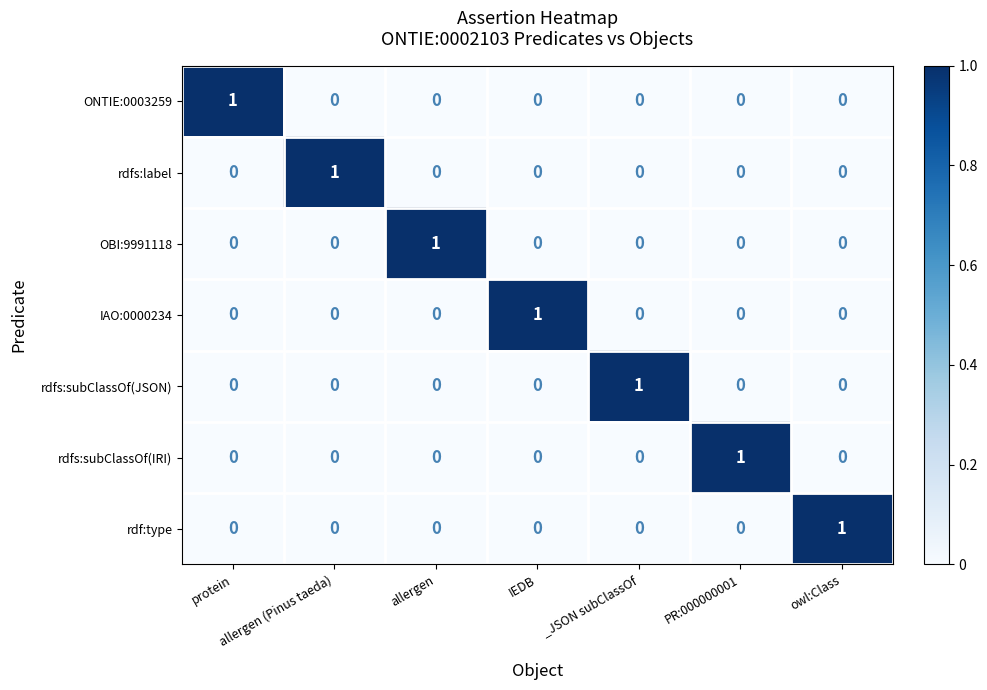

The value of rdf:type at allergen (Pinus taeda) is 0. True or false?

True